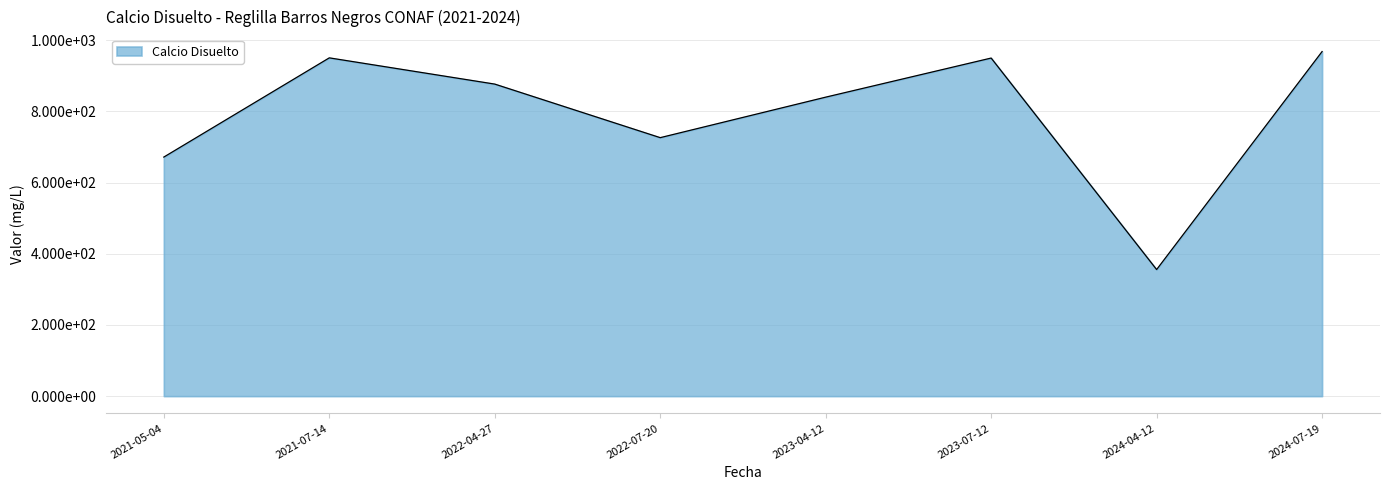

The chart shows a value of 355.7 at 2024-04-12. True or false?

True